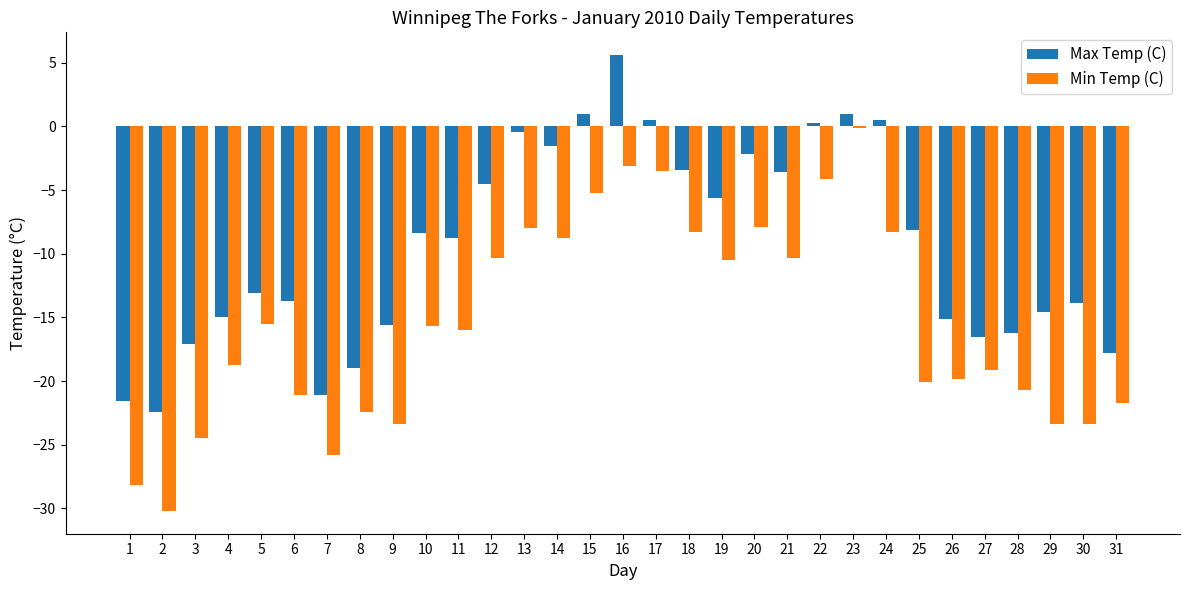

What is the highest value of the Max Temp (C) series?

5.6